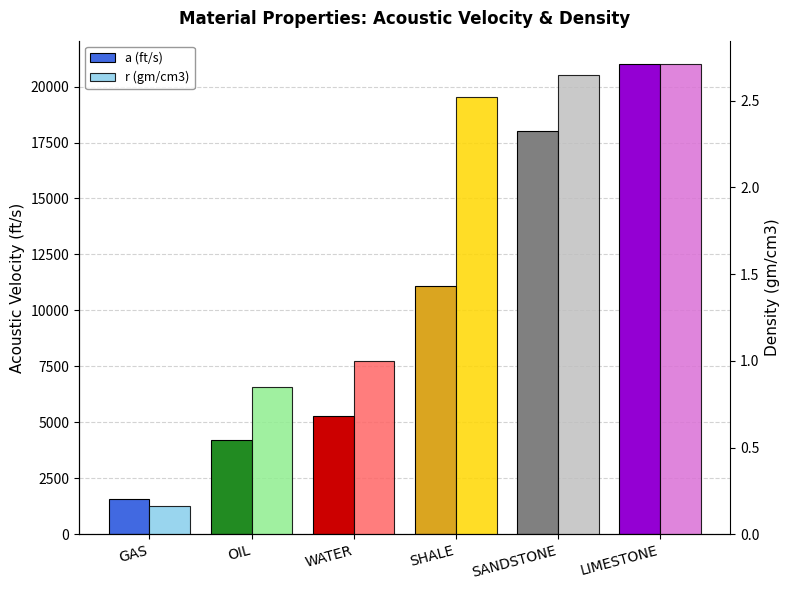

What is the difference between the highest and lowest values at OIL?

4200.8